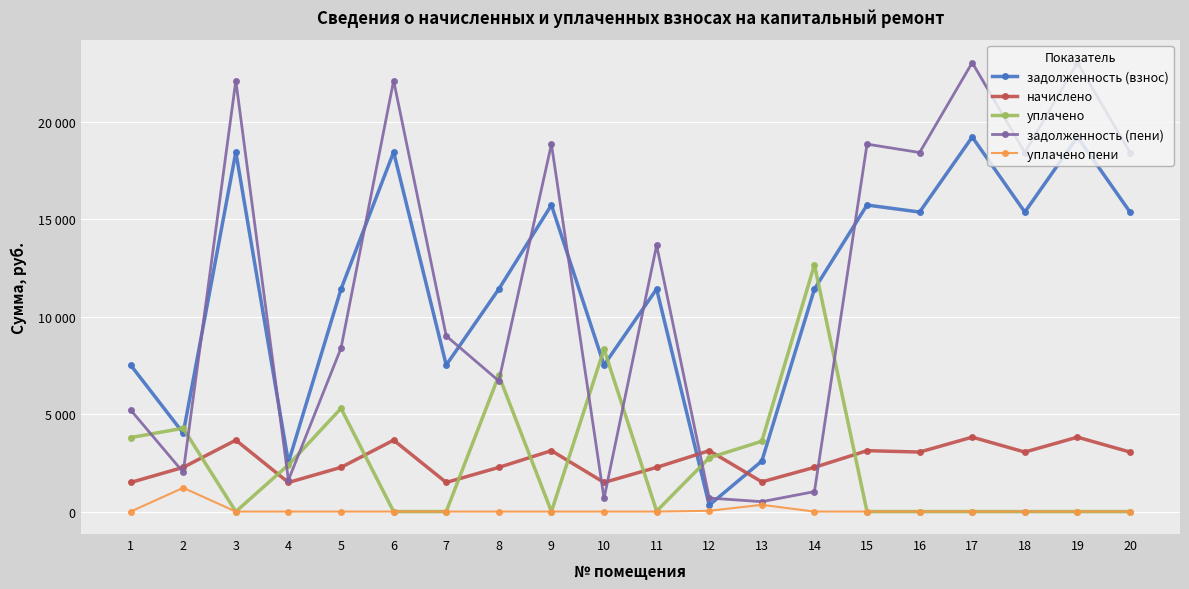

What are all the series names shown in the legend?

задолженность (взнос), начислено, уплачено, задолженность (пени), уплачено пени